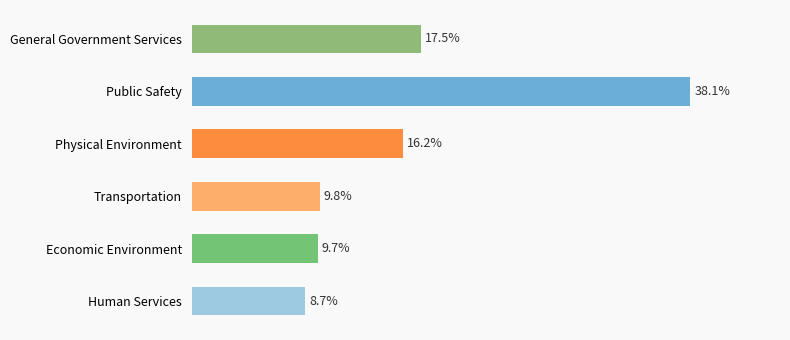

What is the label of the 5th bar from the bottom?

Public Safety